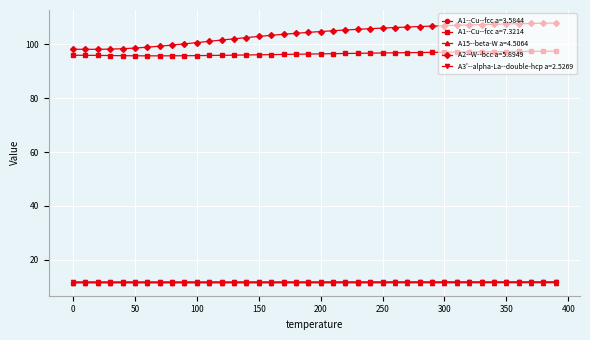

What is the average value of the A3'--alpha-La--double-hcp a=2.5269 series?

11.8